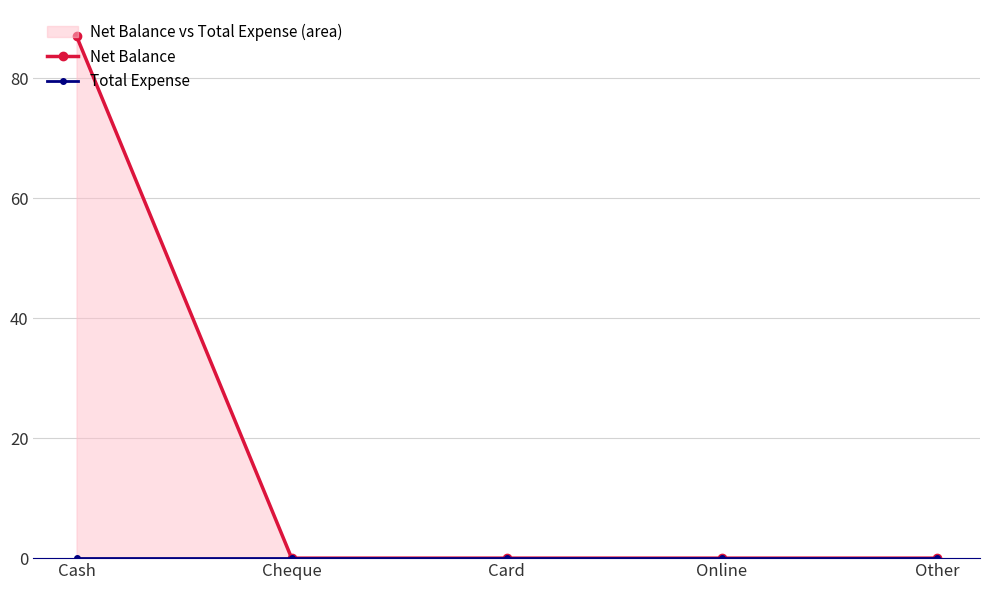

List the series in order of their peak value, highest first.

Net Balance, Total Expense